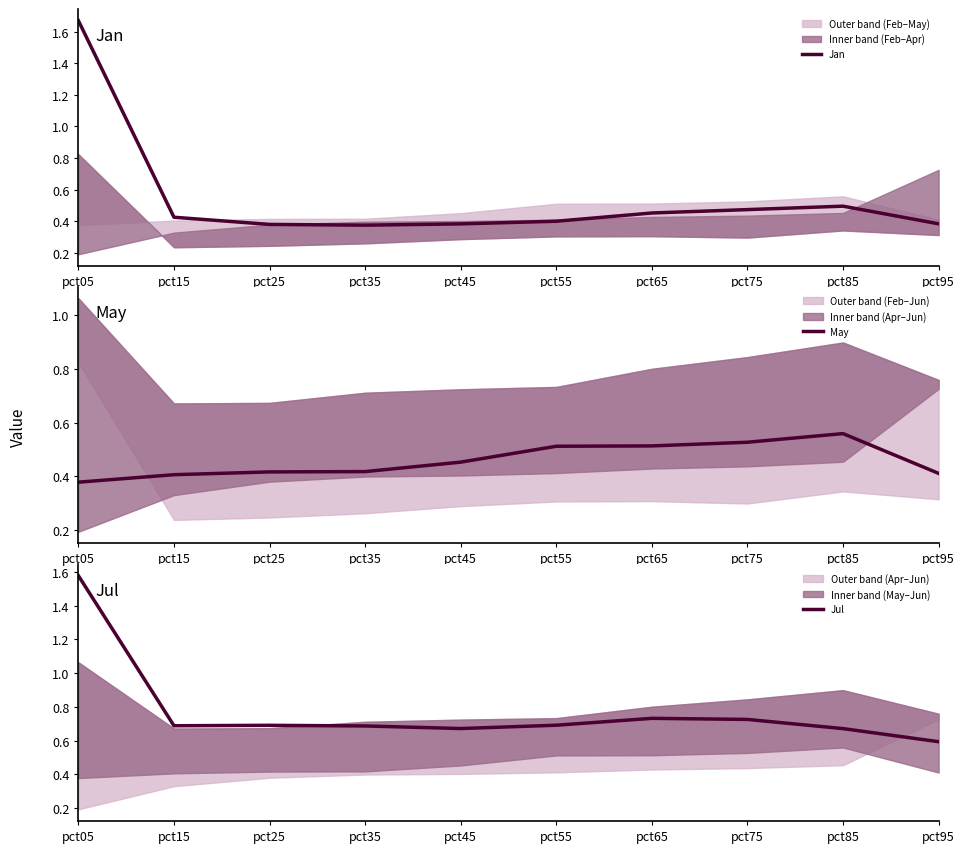

Does the chart display data point markers on the line(s)?

No